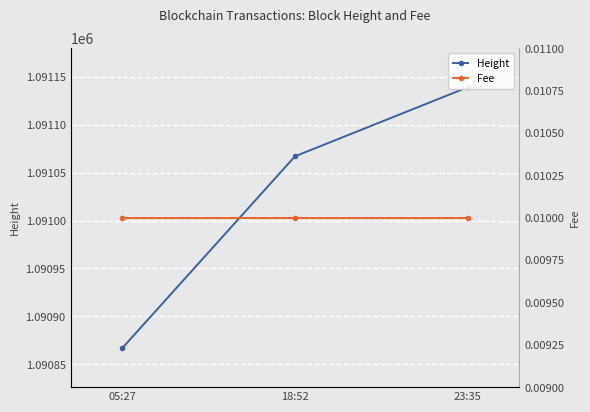

Reading left to right, what are all the values shown in this chart?

Height: 05:27=1090867.0	18:52=1091067.0	23:35=1091139.0
Fee: 05:27=0.0	18:52=0.0	23:35=0.0